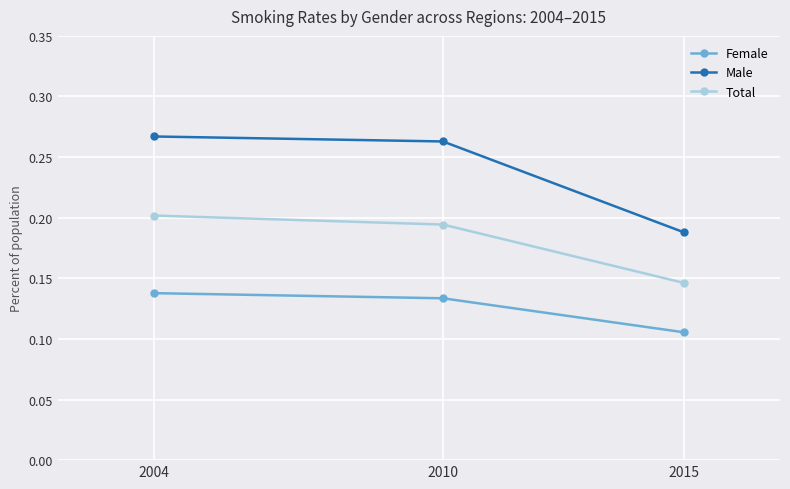

Is the value of Total at 2015 greater than the value of Female at 2004?

Yes